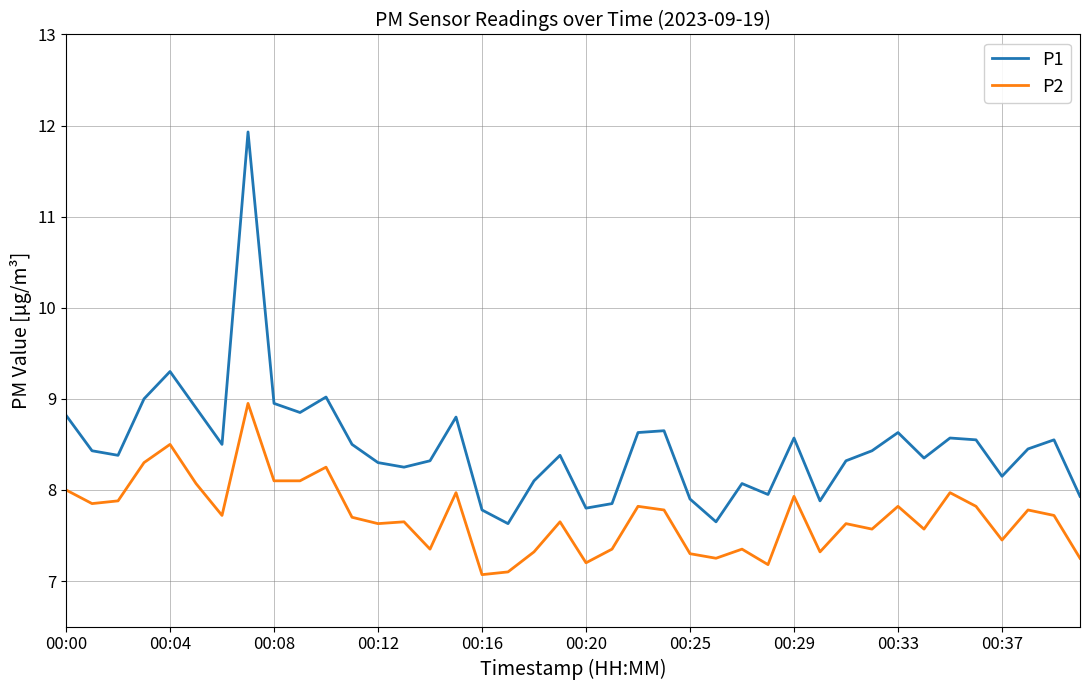

What is the difference between the maximum and minimum values in the P1 series?

4.3